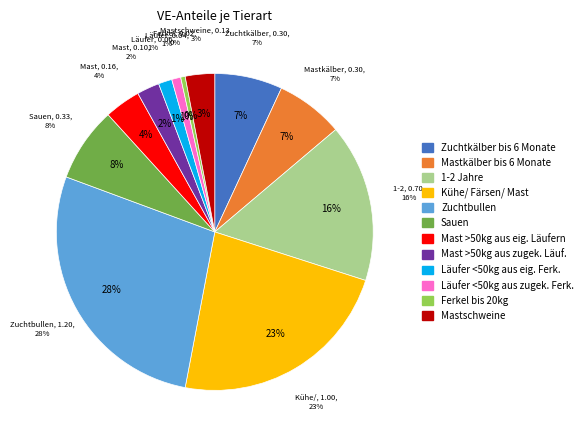

Count the number of slices in the pie.

12